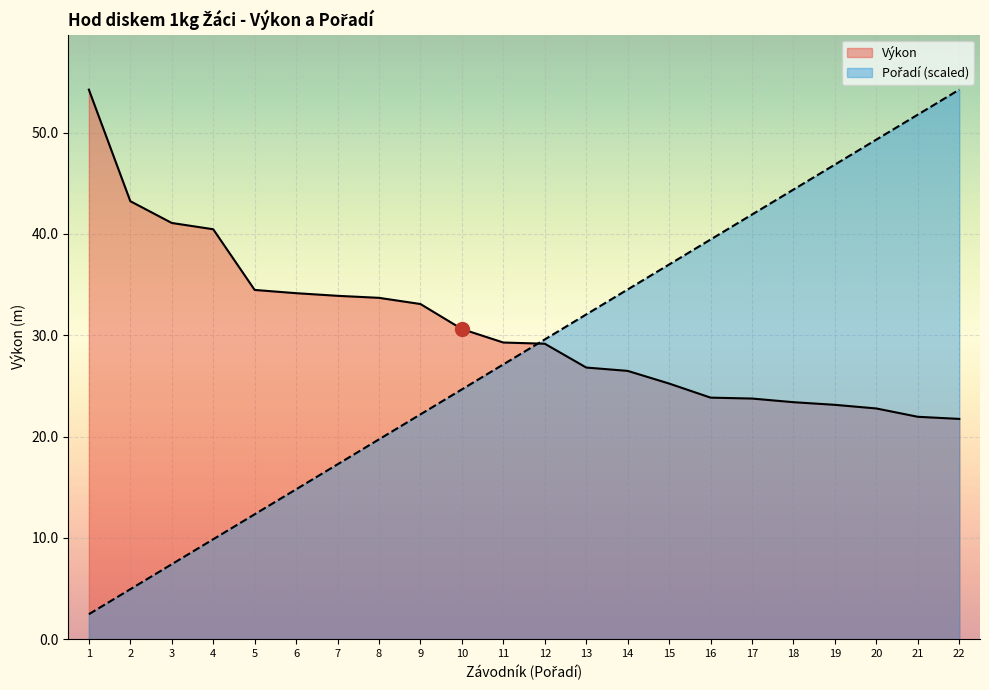

True or false: Výkon has a value of 26.8 at 13.

True